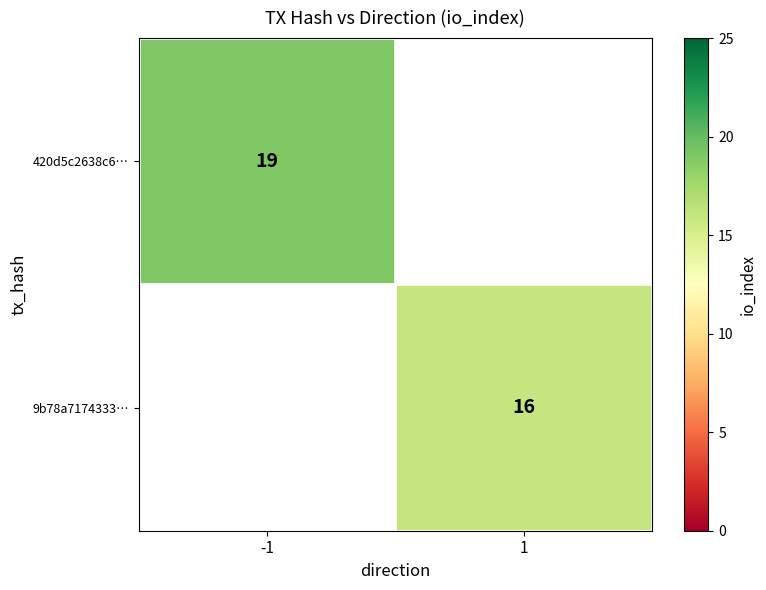

What is the smallest value displayed?

16.0